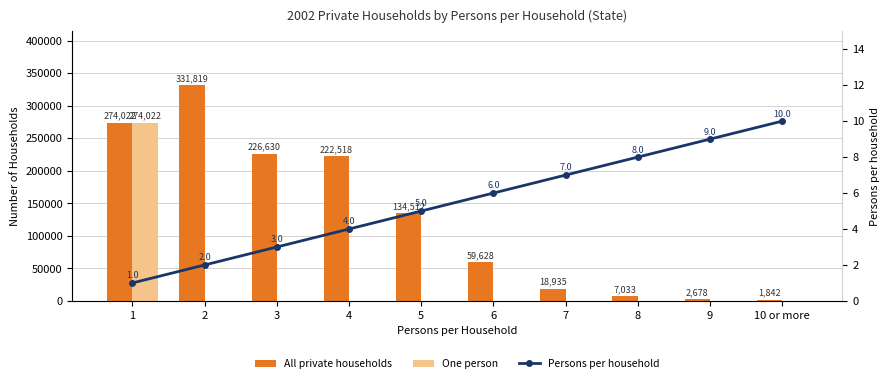

Which series has the largest range (max minus min)?

All private households